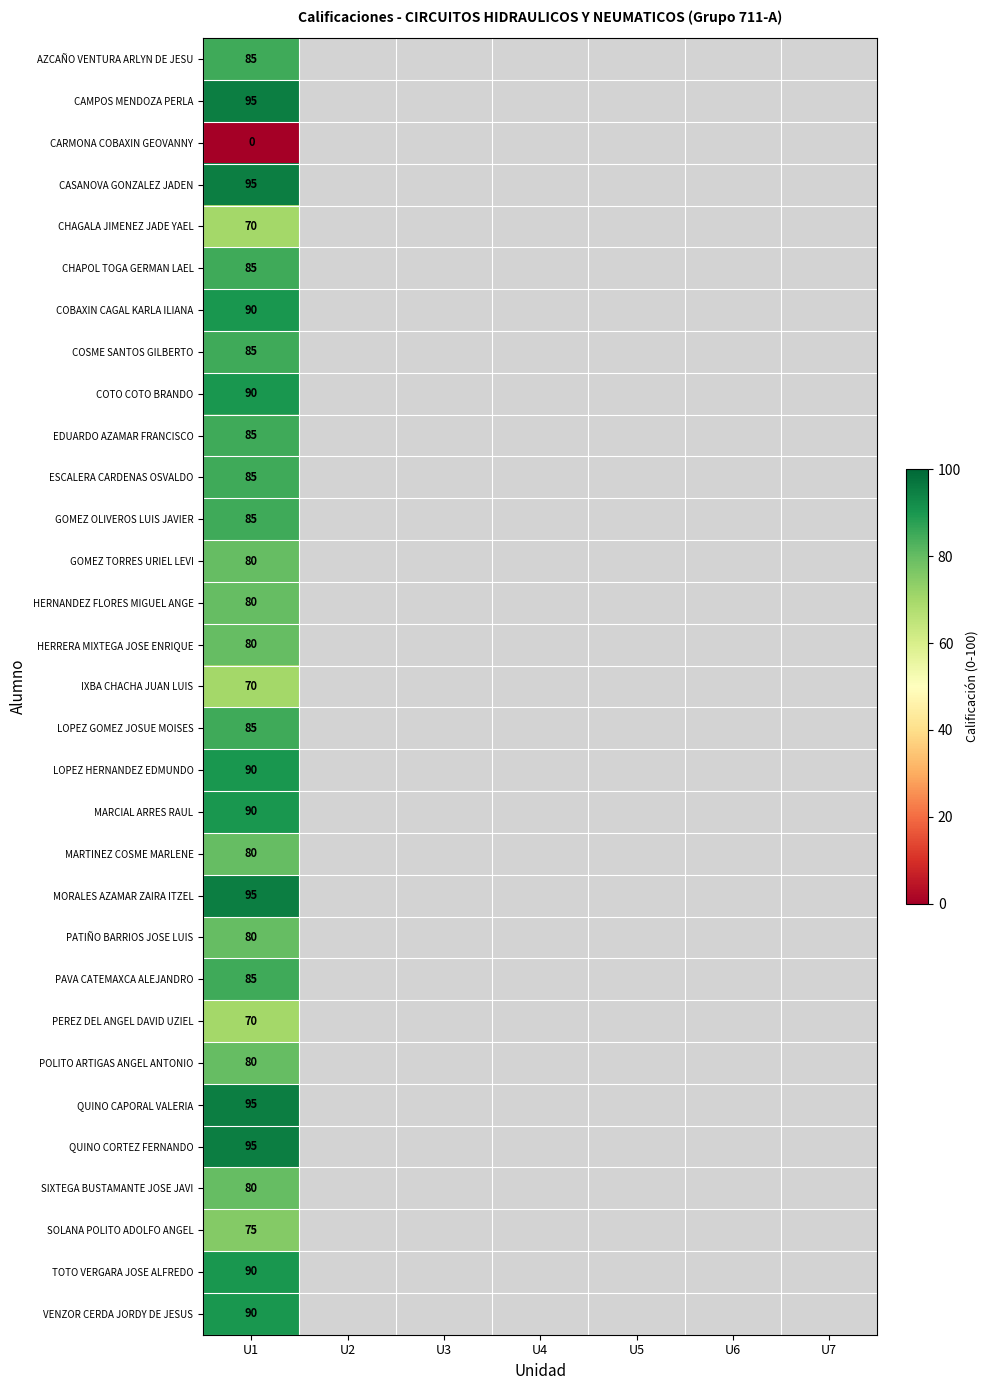

At which category is the sum across all series the highest?

U1